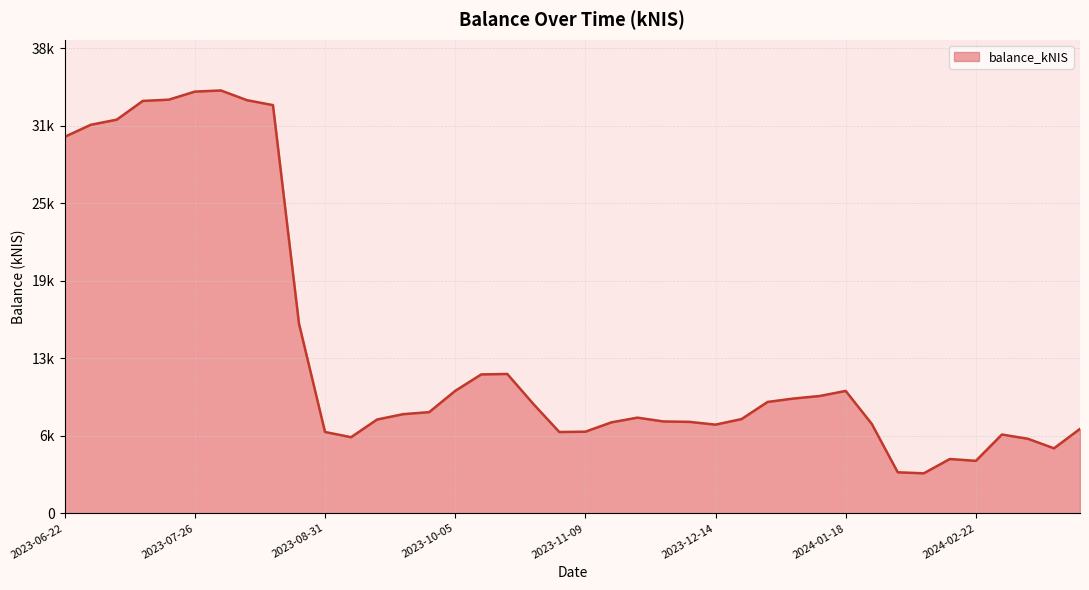

Does the chart have visible grid lines?

Yes